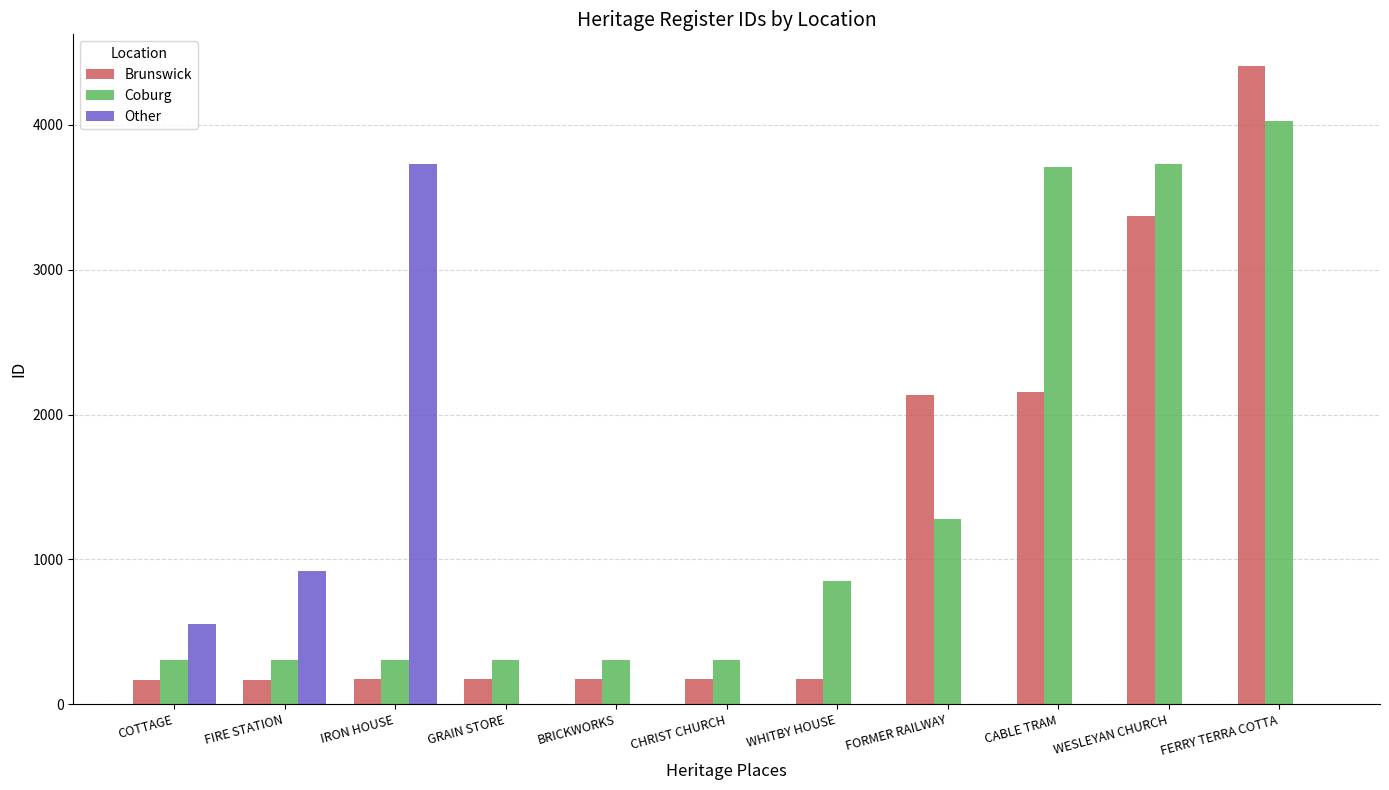

What is the sum of the Brunswick values at CHRIST CHURCH and FERRY TERRA COTTA?

4579